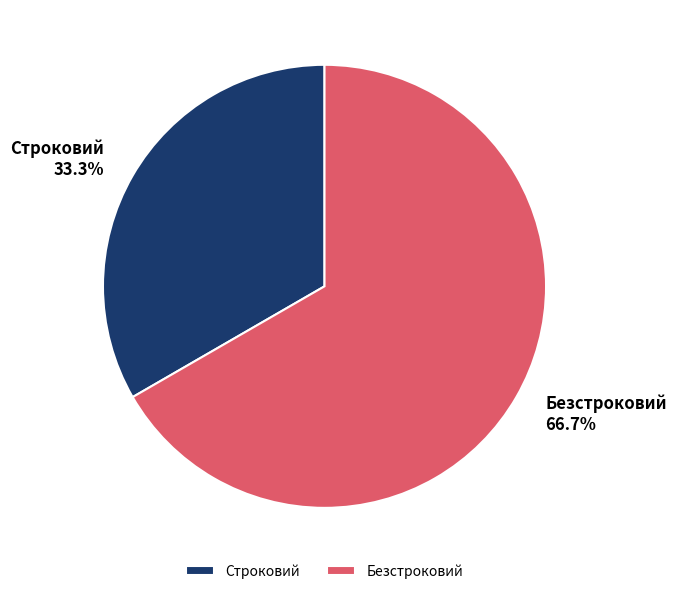

How many slices are in this pie chart?

2